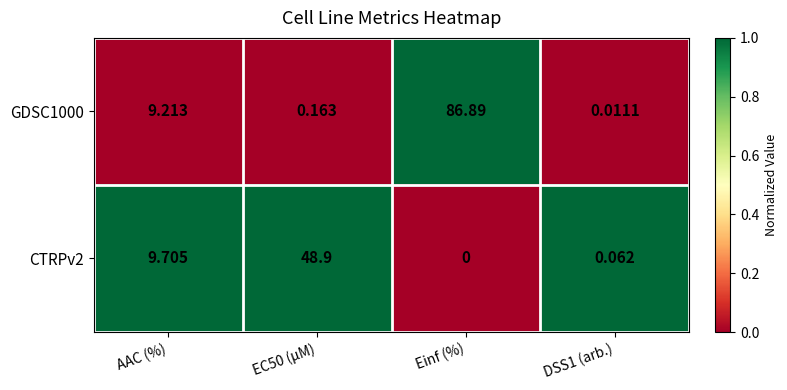

Which series has the widest spread of values?

GDSC1000